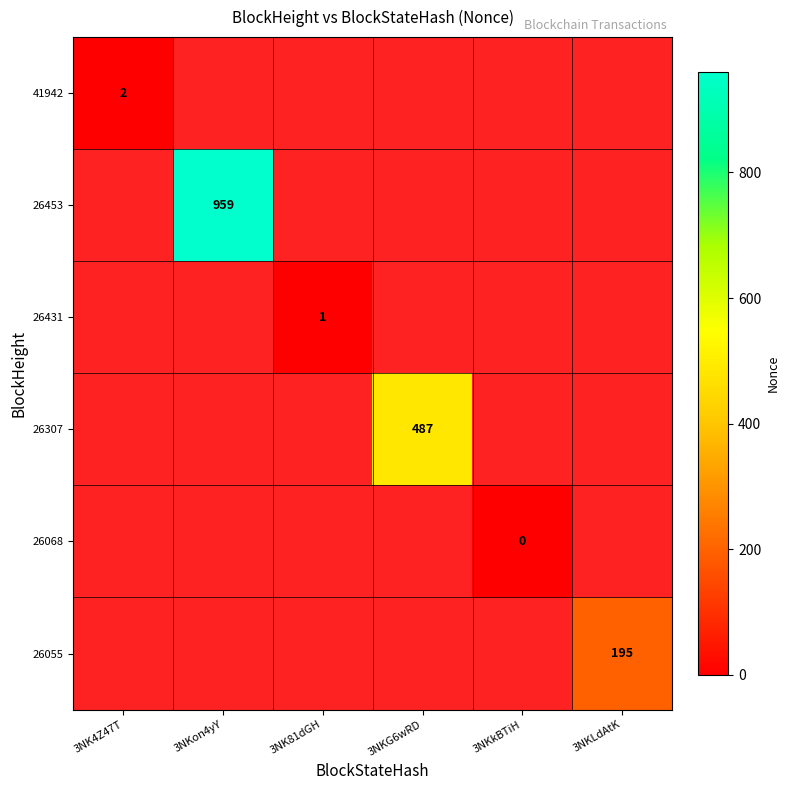

Which label corresponds to the largest value in the chart?

3NKon4yY